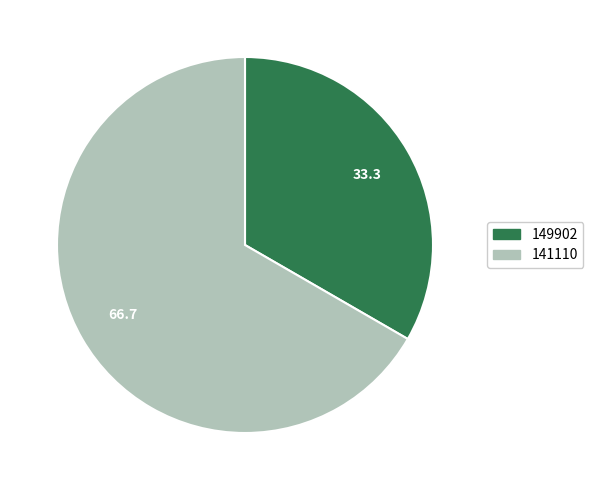

Is it true that 149902 is 42% of the pie?

False